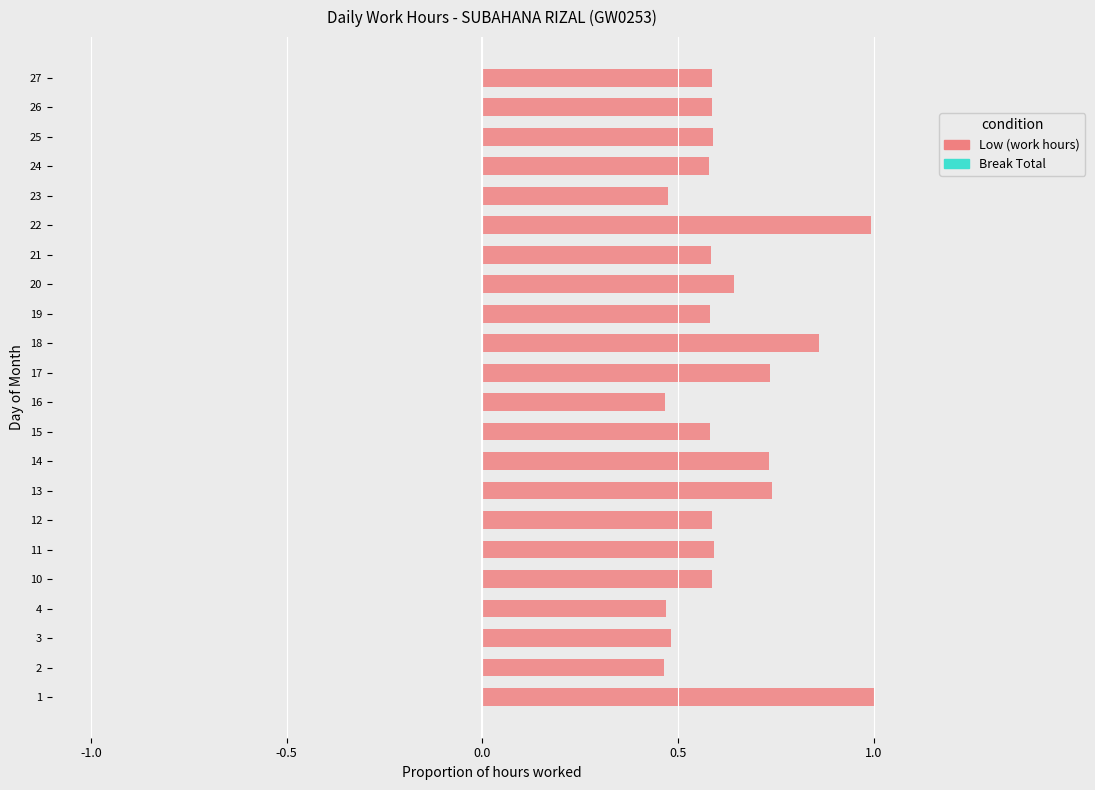

What is the sum of all values?

13.9